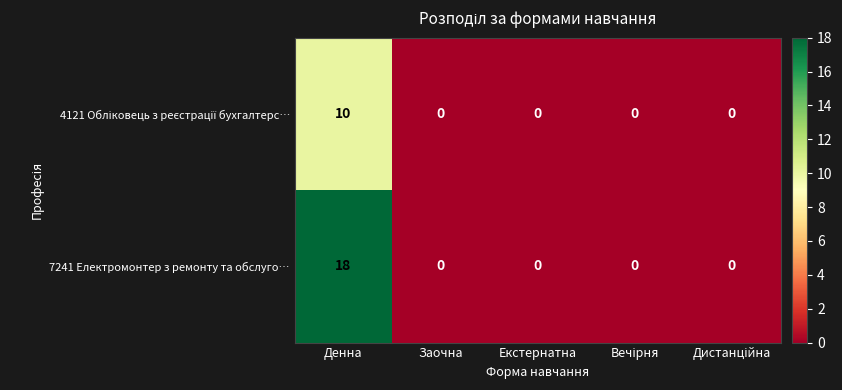

The value of 7241 Електромонтер з ремонту та обслуго… at Заочна is 0. True or false?

True